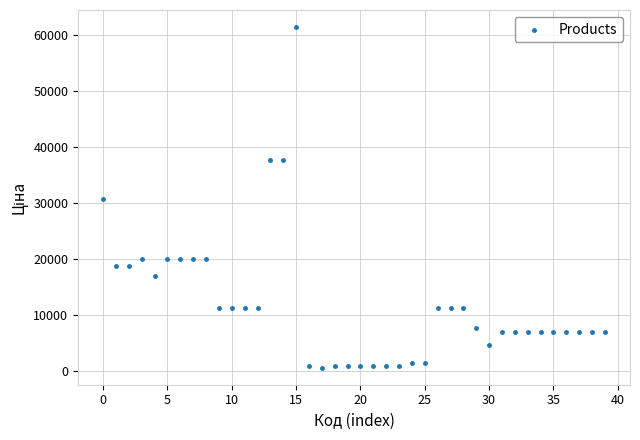

What is the range of Y values (max minus min)?

60882.8